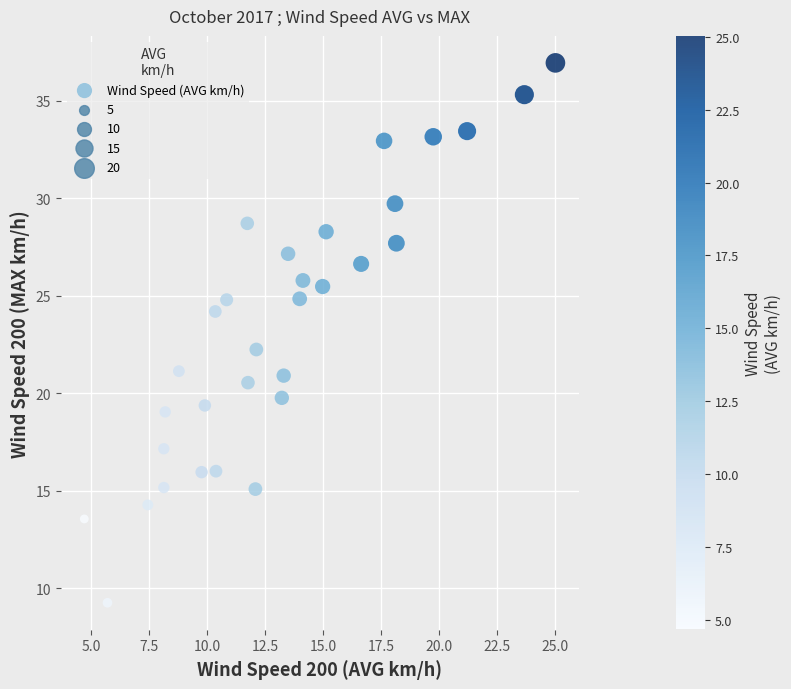

What is the range of X values (max minus min)?

20.3